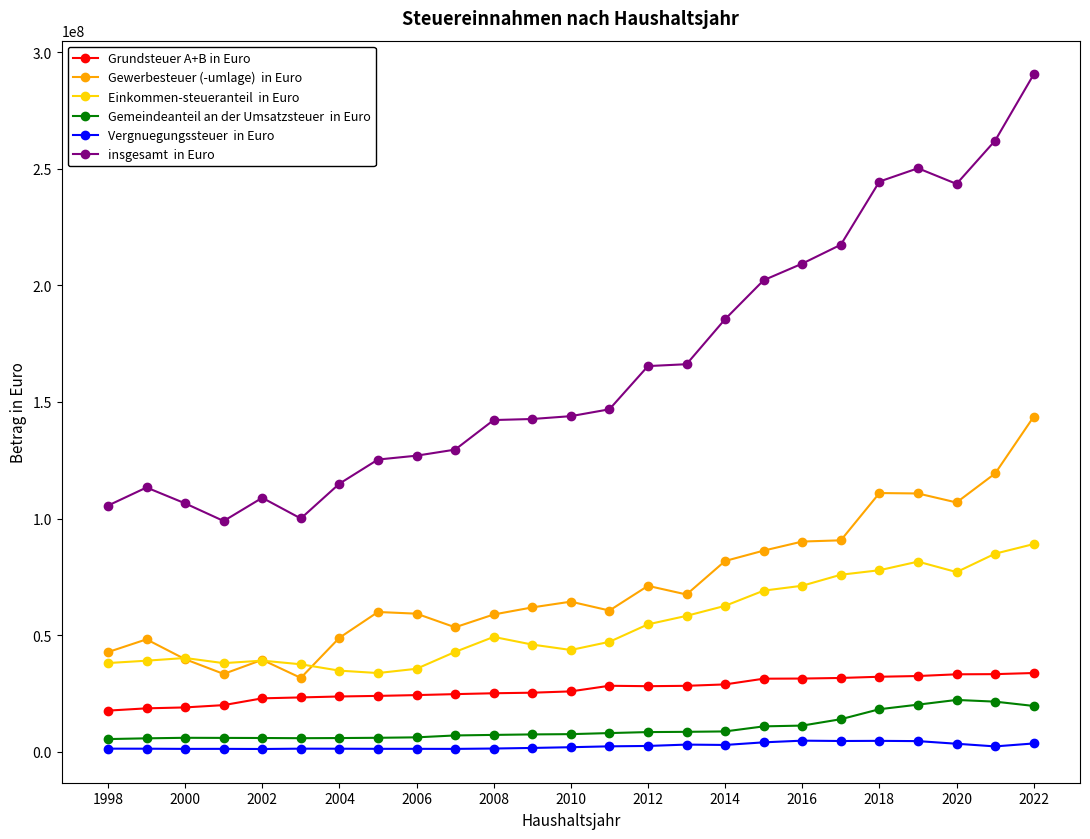

What is the greatest value displayed?

290461000